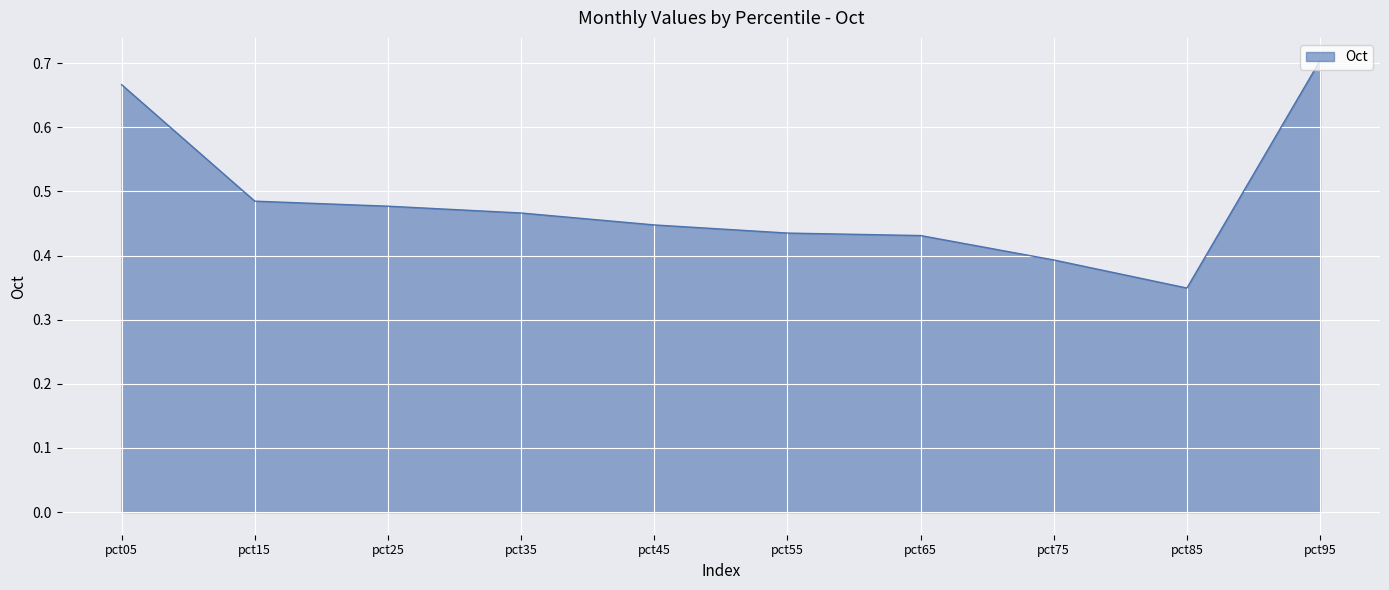

At which category does the chart reach its minimum across all series?

pct85